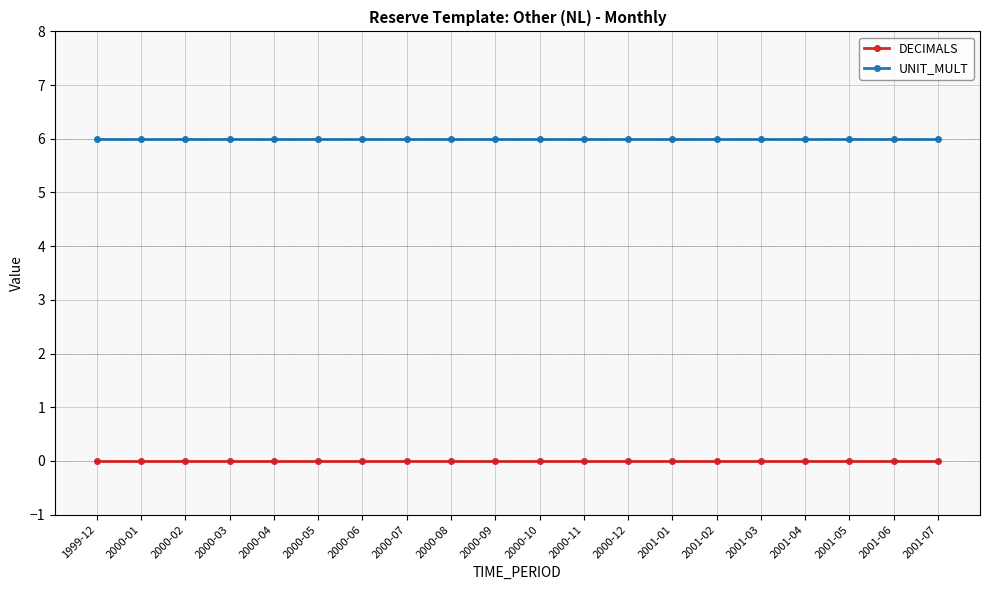

What is the maximum value for UNIT_MULT?

6